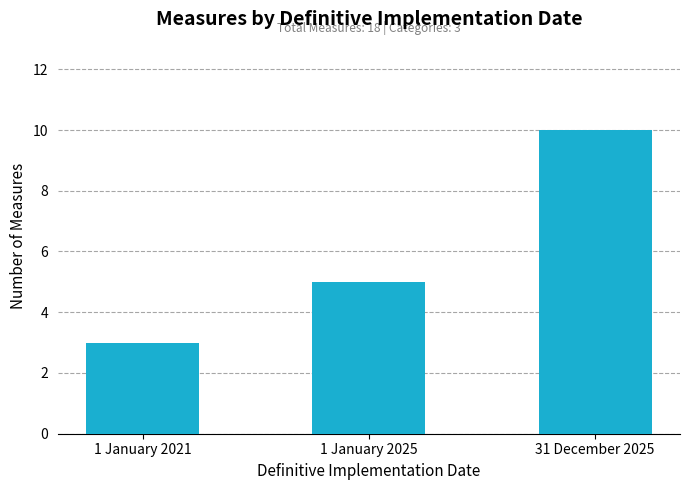

What is the label of the 2nd bar from the left?

1 January 2025